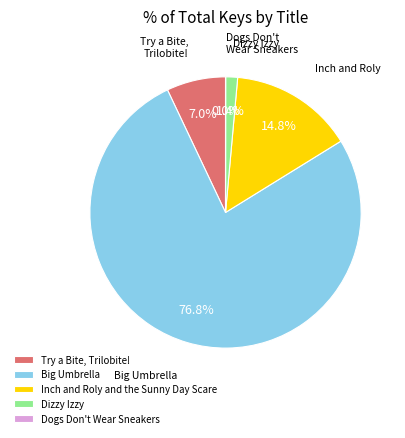

What portion of the pie excludes Inch and Roly and the Sunny Day Scare?

85.2%